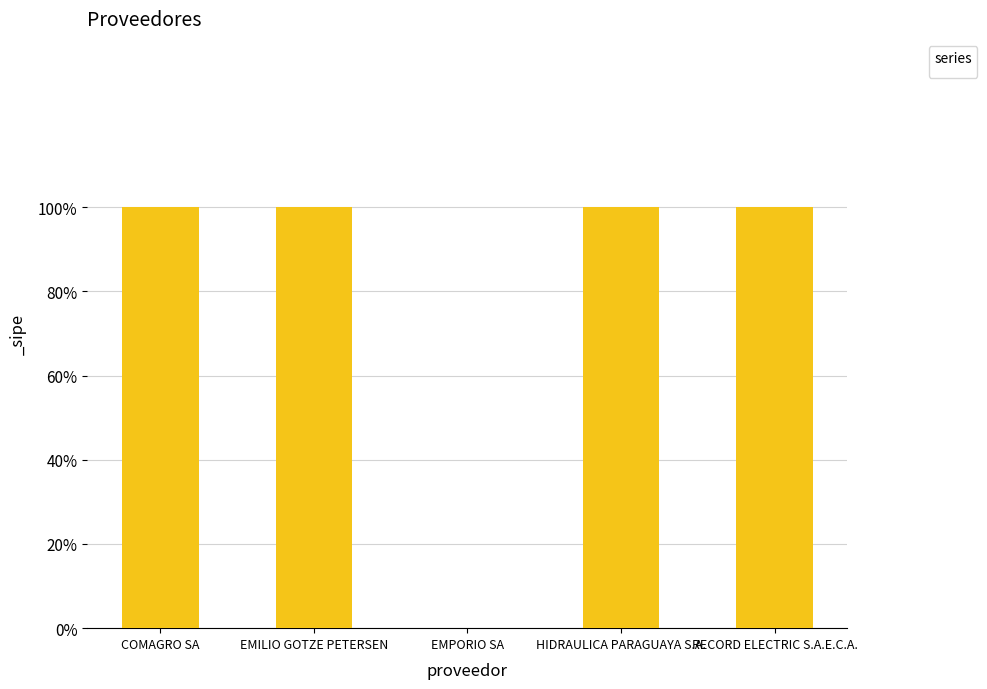

Are the bars horizontal?

No